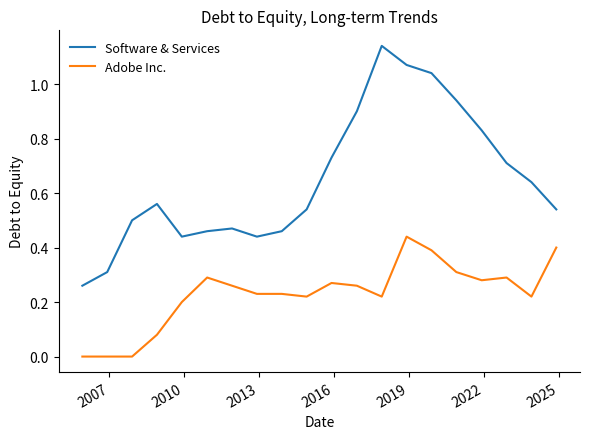

True or false: Adobe Inc. and Software & Services cross at least once.

False